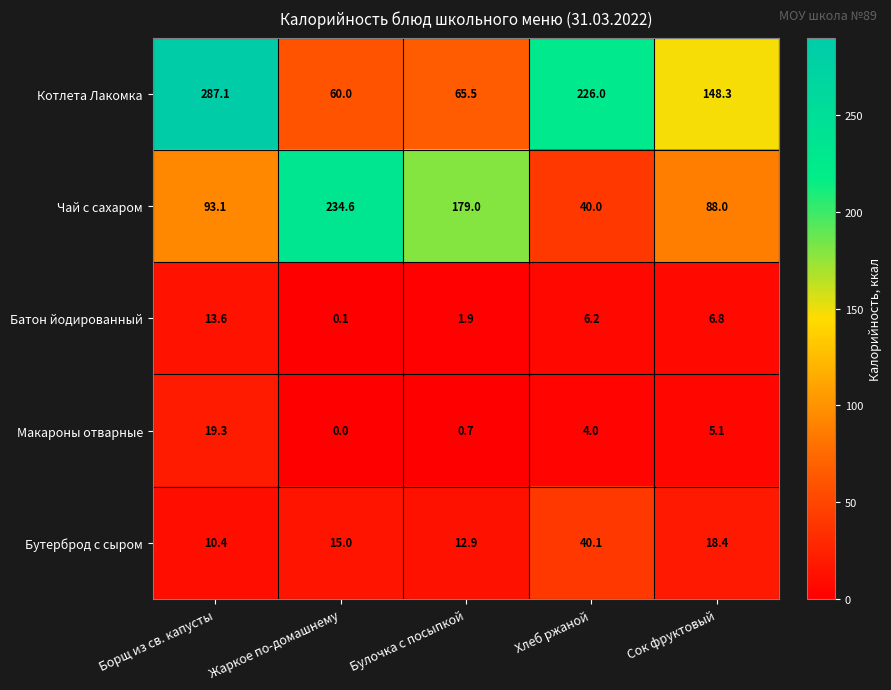

At which label does Чай с сахаром first exceed 93?

Борщ из св. капусты